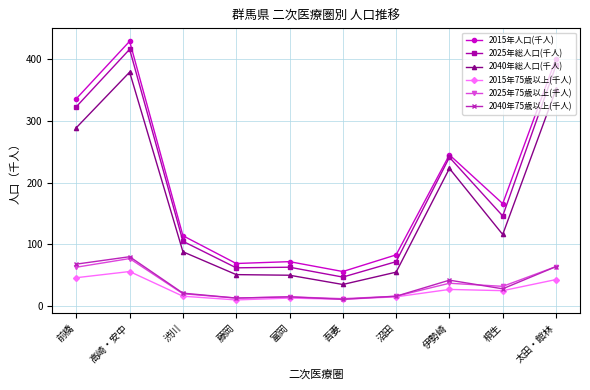

Which series has the largest total across all categories?

2015年人口(千人)